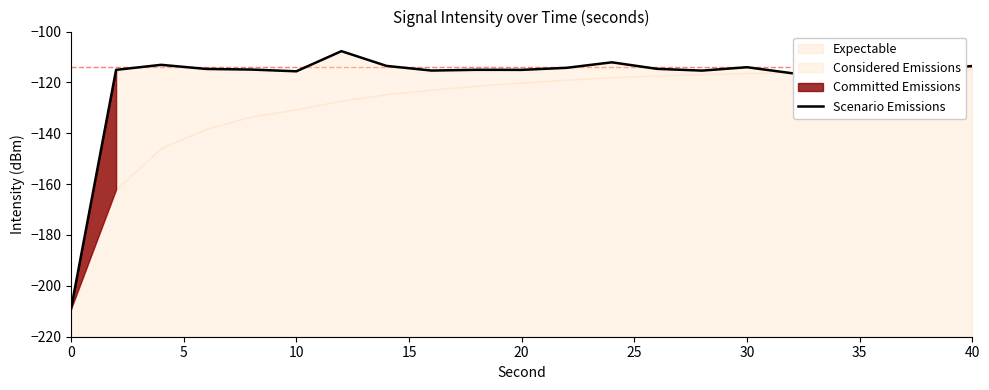

How many interior local valleys (lower than both neighbors) does the data have?

6